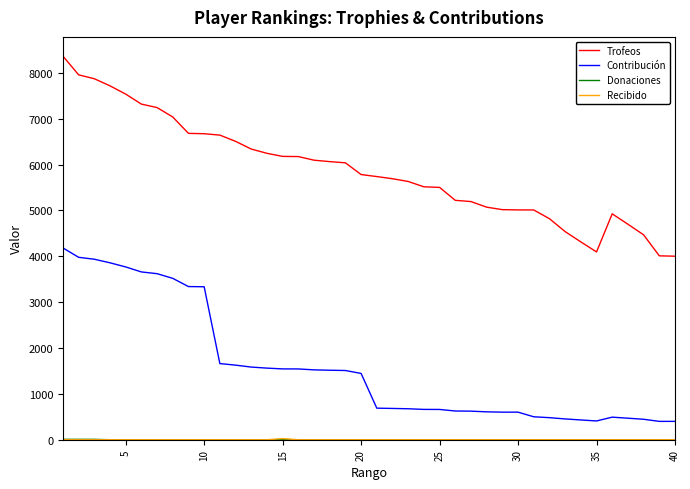

What is the maximum value for Trofeos?

8364